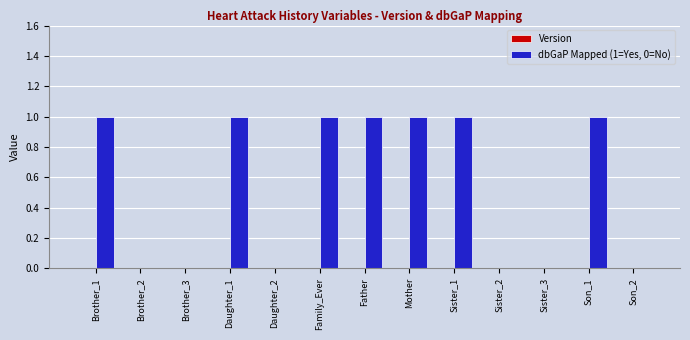

What is the greatest value displayed?

1